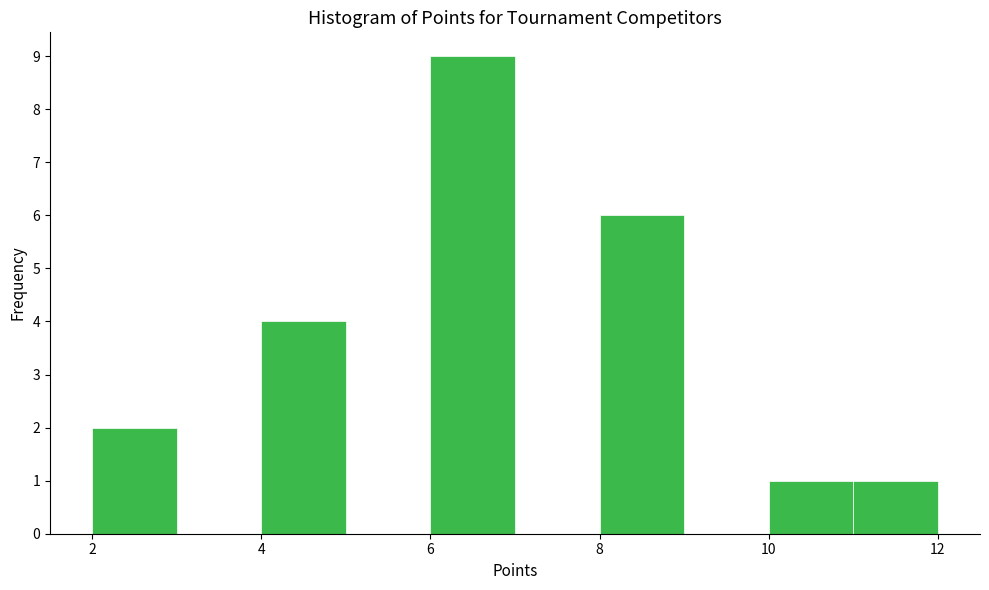

How tall is the bar that spans 2 to 3 on the x-axis? The values are not printed on the chart, so give them approximately, as read against the axis.

2